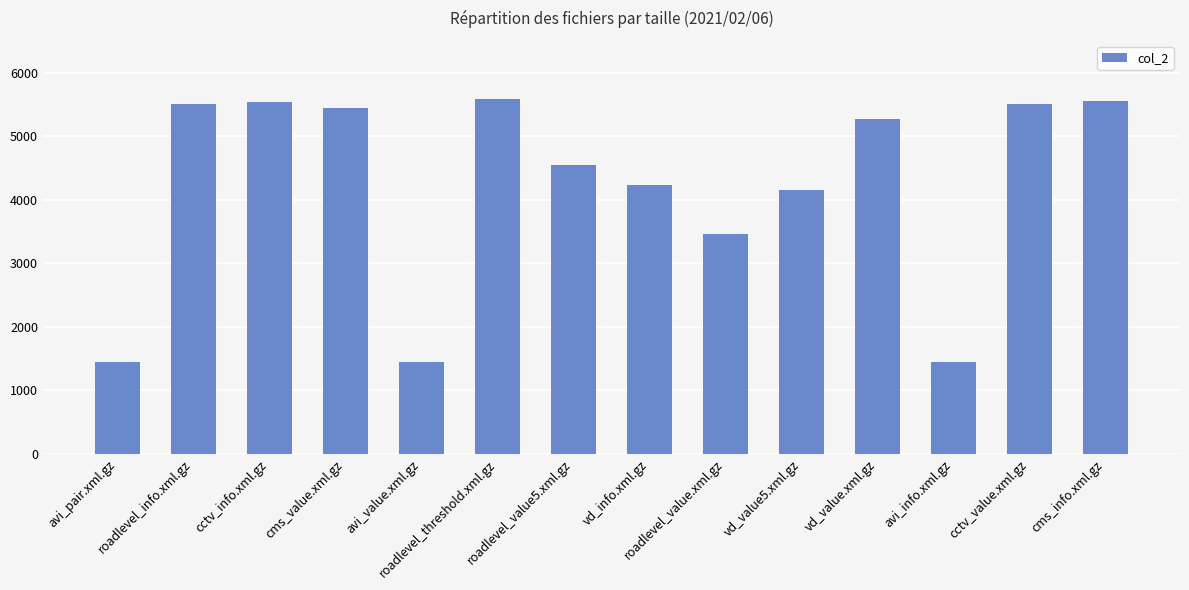

What is the smallest value displayed?

1439